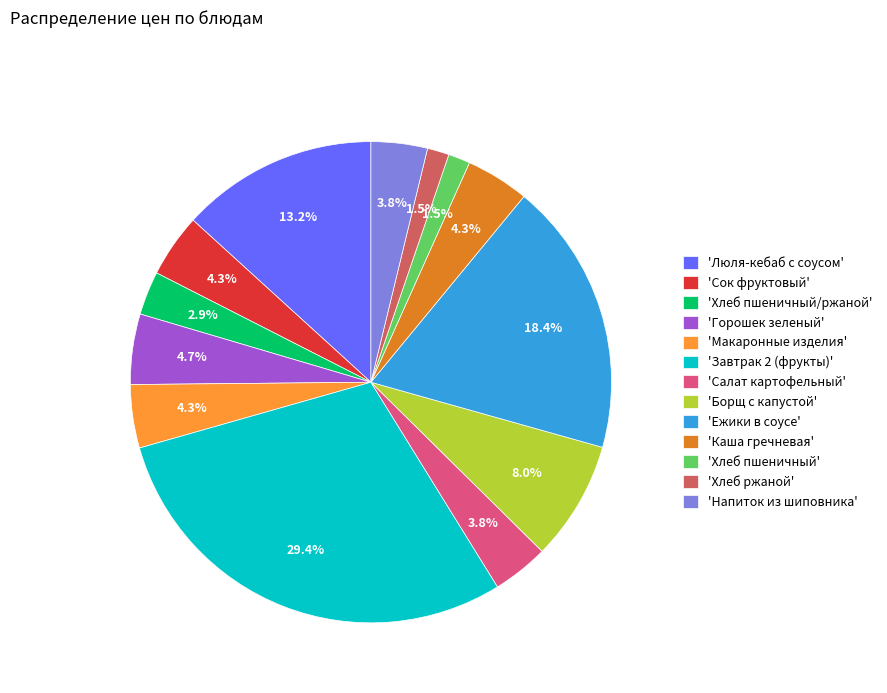

Which slice is the largest?

'Завтрак 2 (фрукты)'